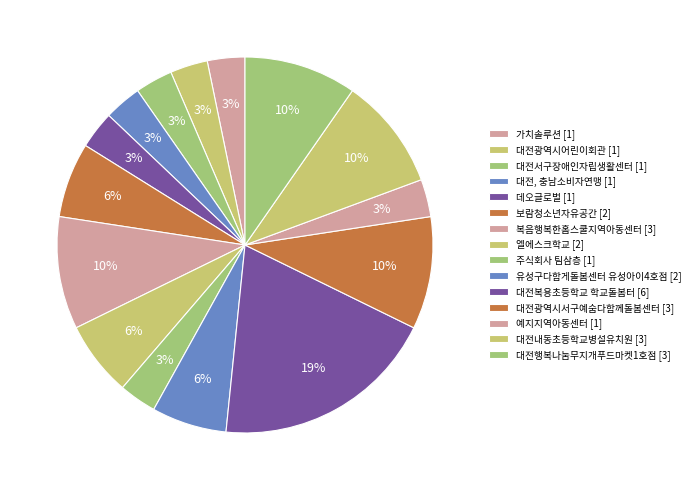

Count the number of slices in the pie.

15